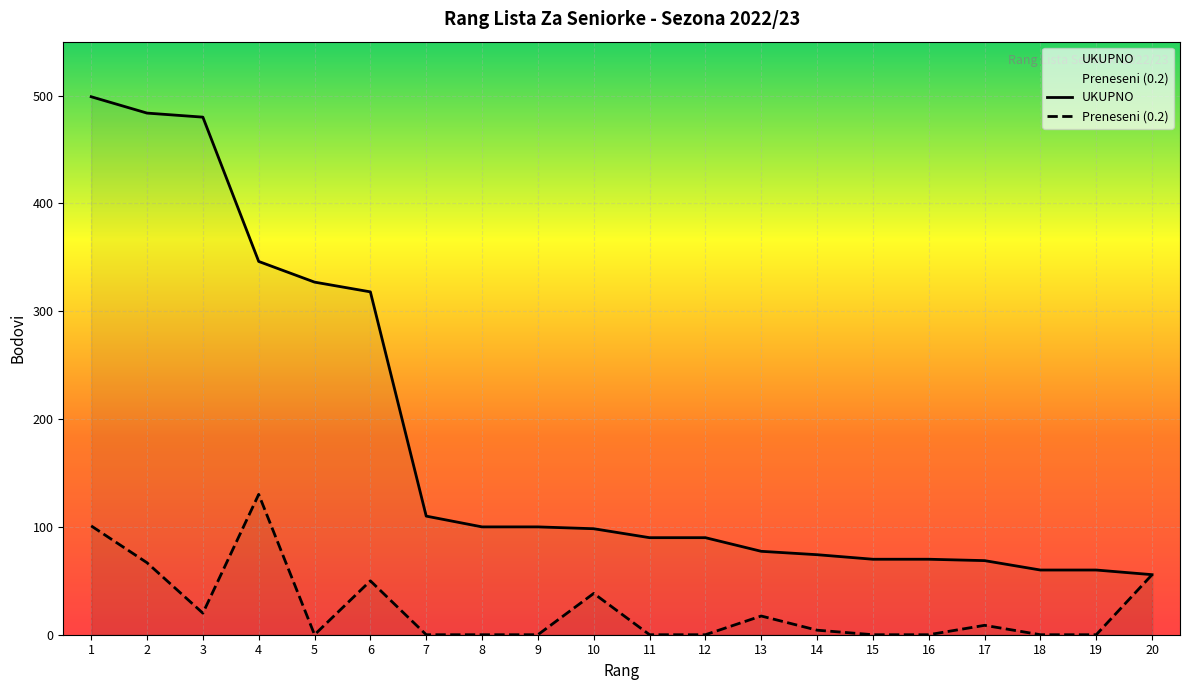

At which category is the sum across all series the highest?

1